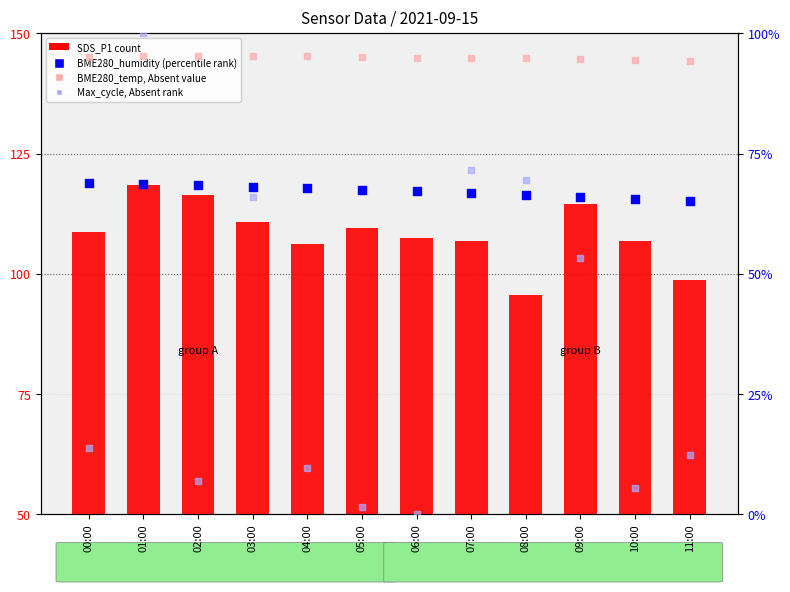

What are all the series names shown in the legend?

SDS_P1 (count), BME280_humidity (percentile rank), BME280_temp (absent value), Max_cycle (absent rank)